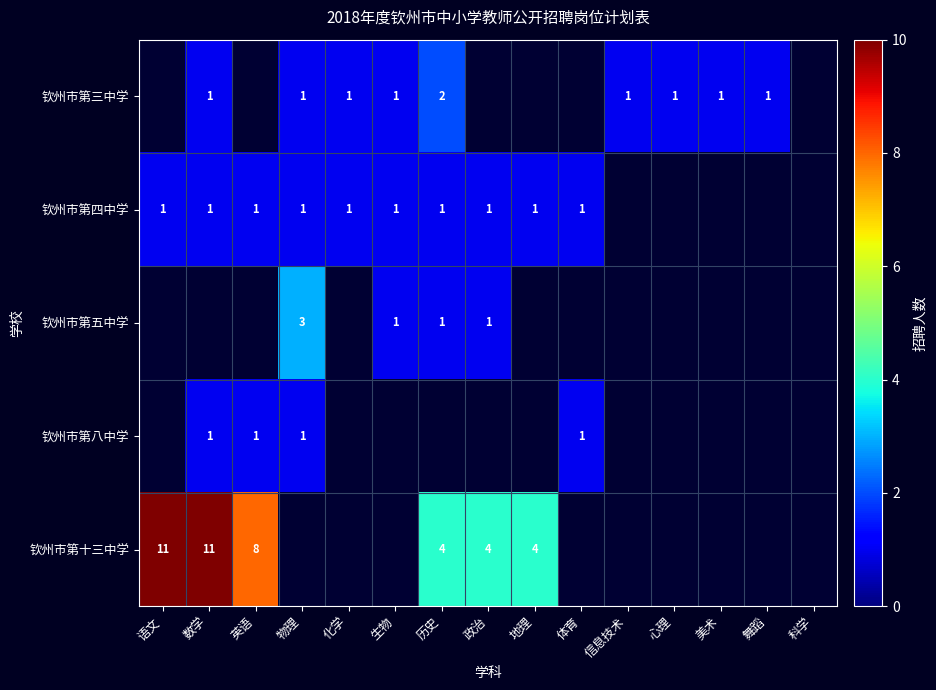

The 钦州市第三中学 series shows 1 at 物理. True or false?

True